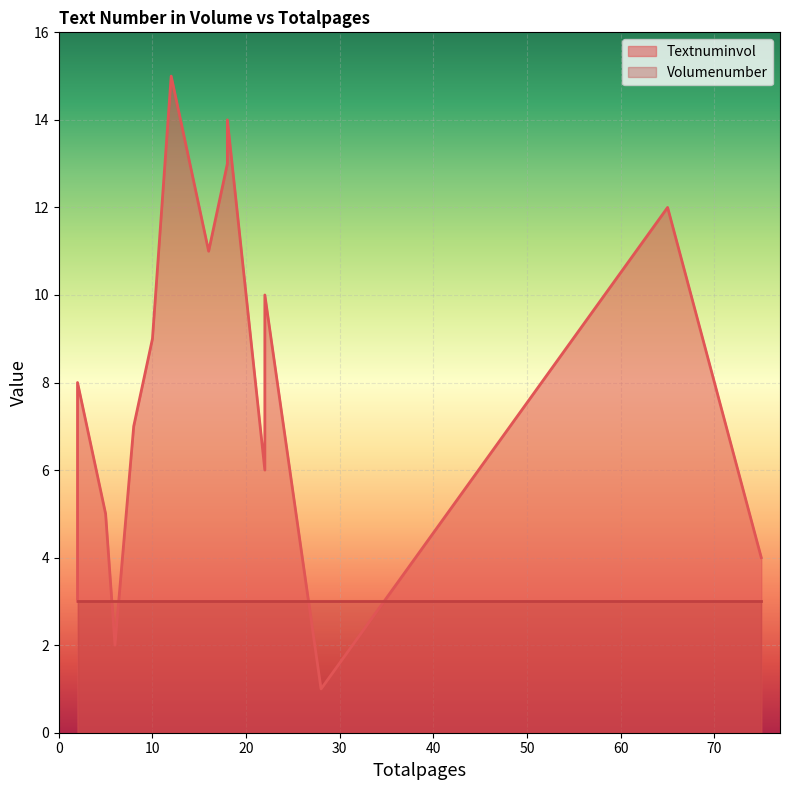

List the series in order of their overall mean, highest first.

Textnuminvol, Volumenumber